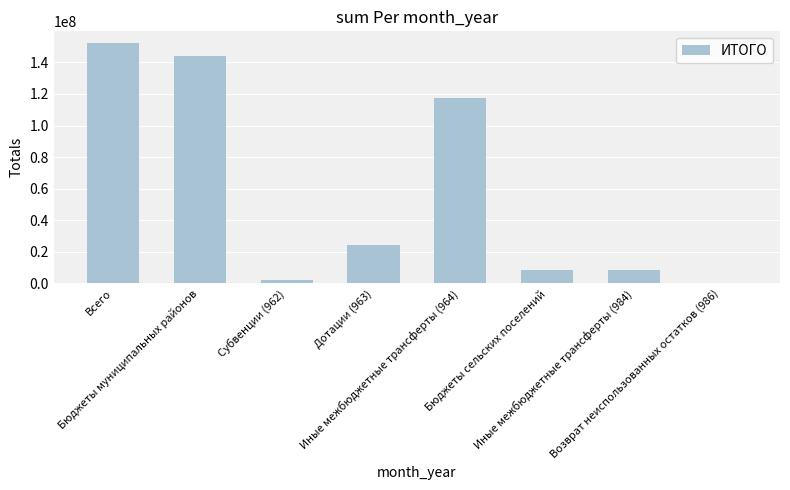

The value at Иные межбюджетные трансферты (964) is 117643621.6. True or false?

True